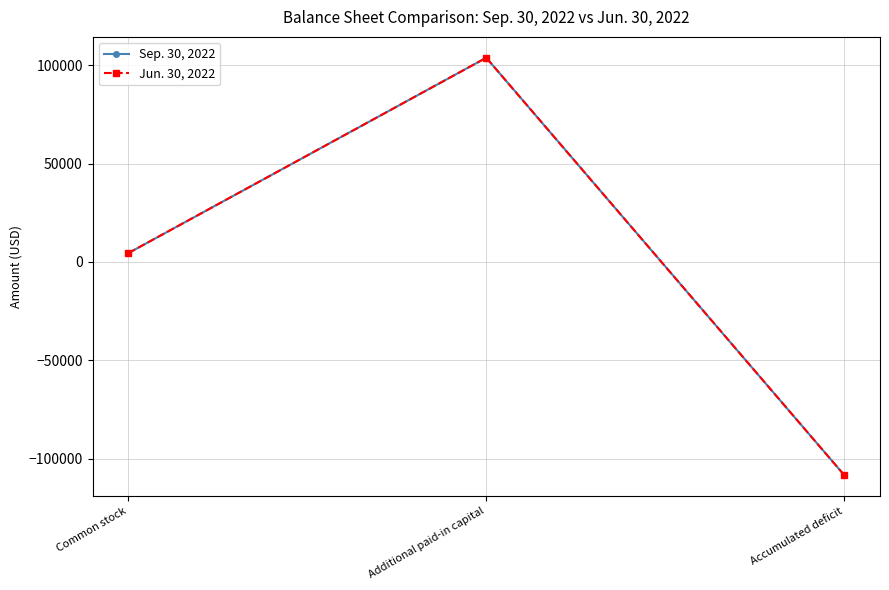

What is the label of the 2nd point from the left?

Additional paid-in capital